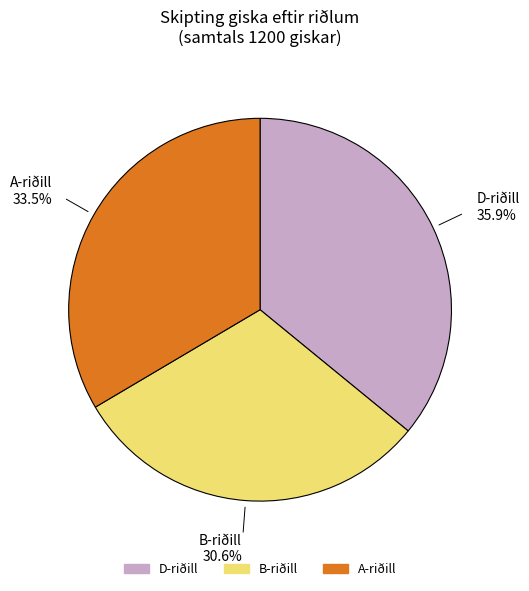

Is there a majority slice in this chart?

No